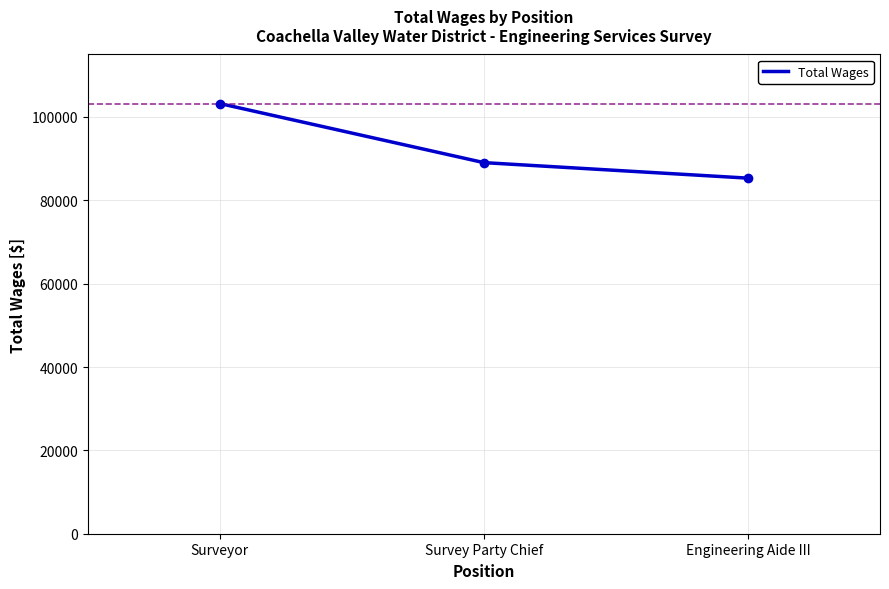

How many values are below 89051?

1